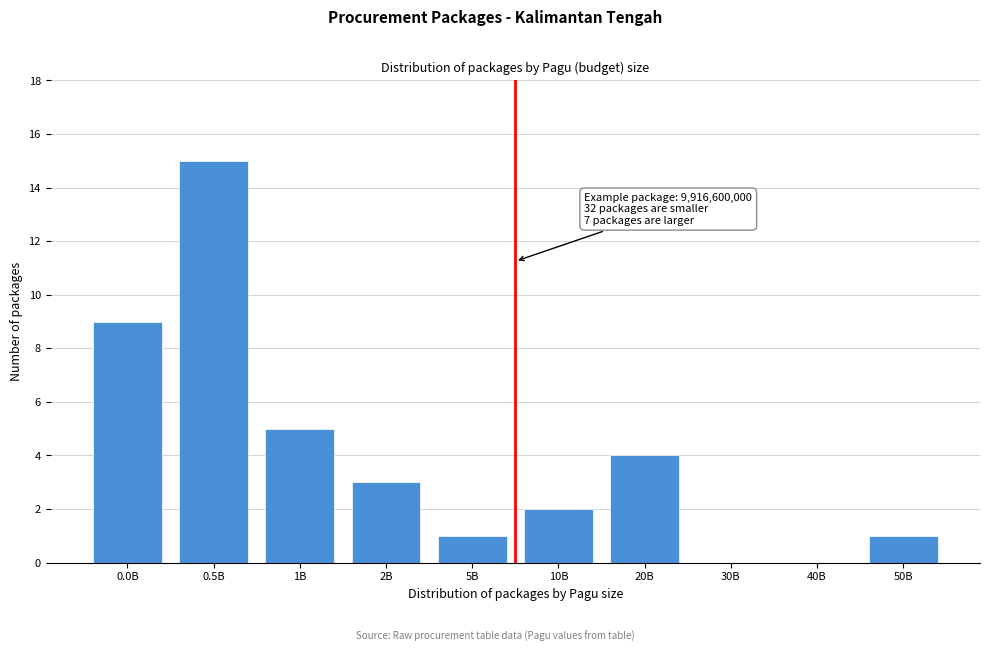

Reading left to right, list all the values displayed in this chart.

0.0B=9	0.5B=15	1B=5	2B=3	5B=1	10B=2	20B=4	30B=0	40B=0	50B=1